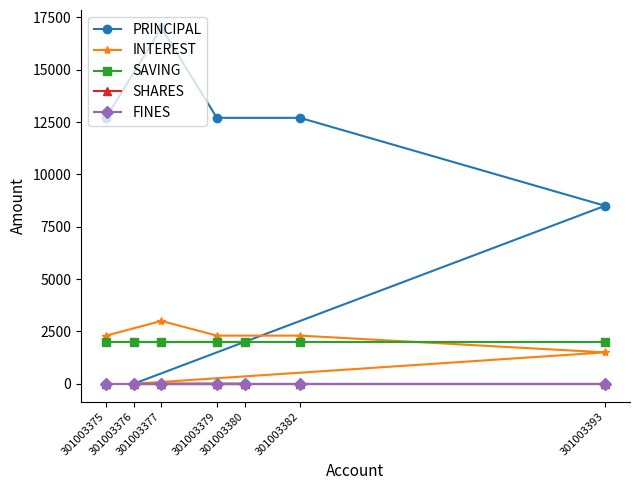

True or false: FINES has a value of 0 at 301003376.

True